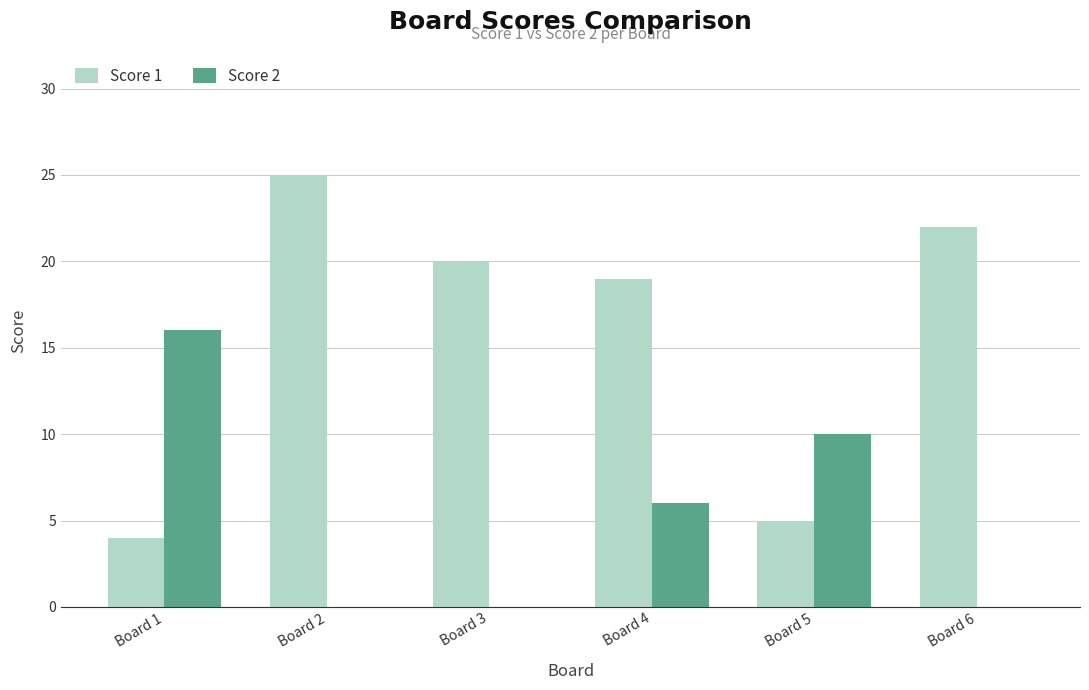

What value does the Score 2 series have at Board 5?

10